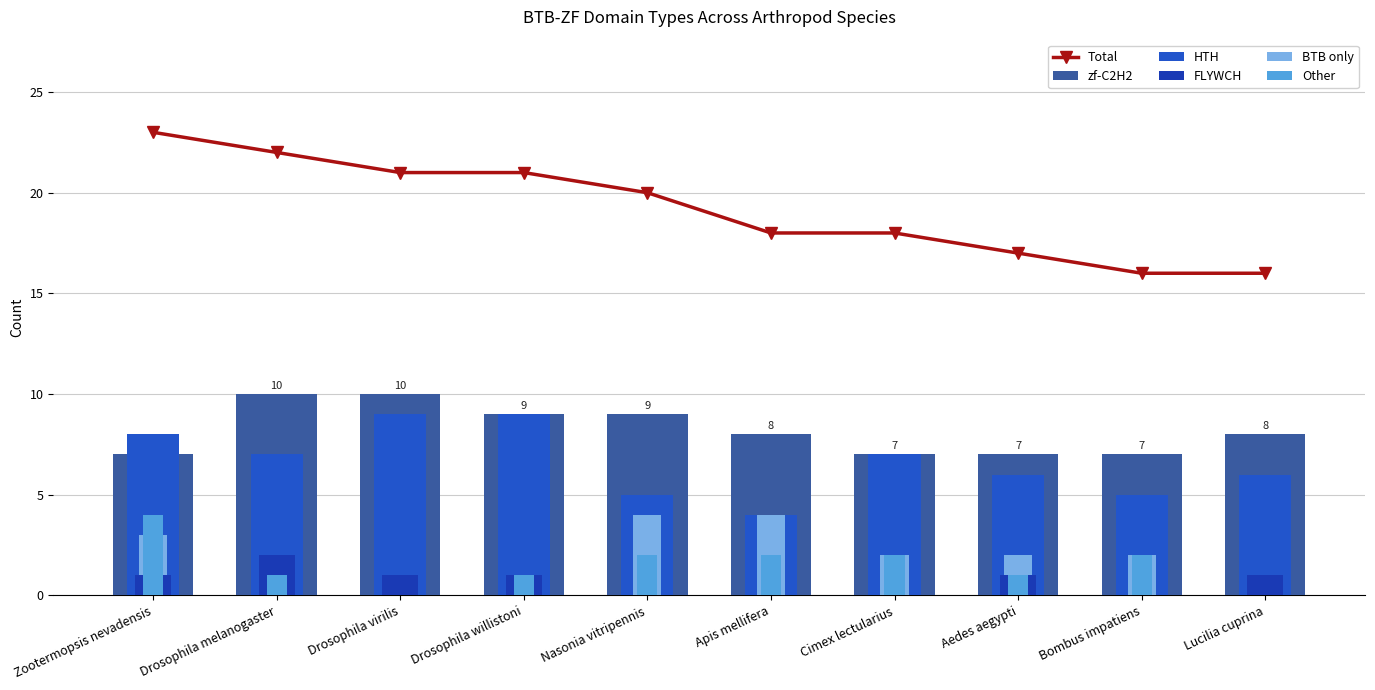

Is it true that HTH equals 5 at Bombus impatiens?

True